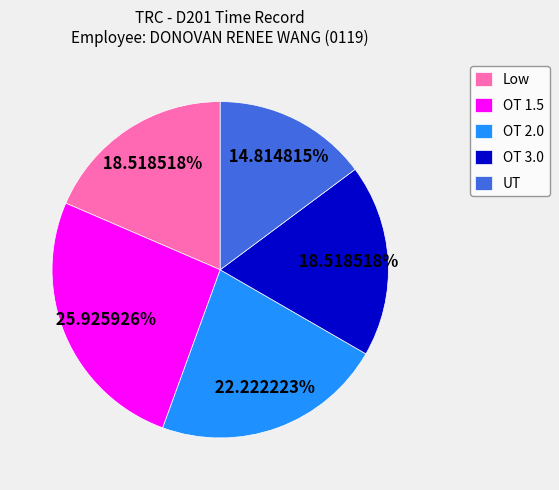

What percentage is the OT 1.5 slice, to the nearest percent?

26%